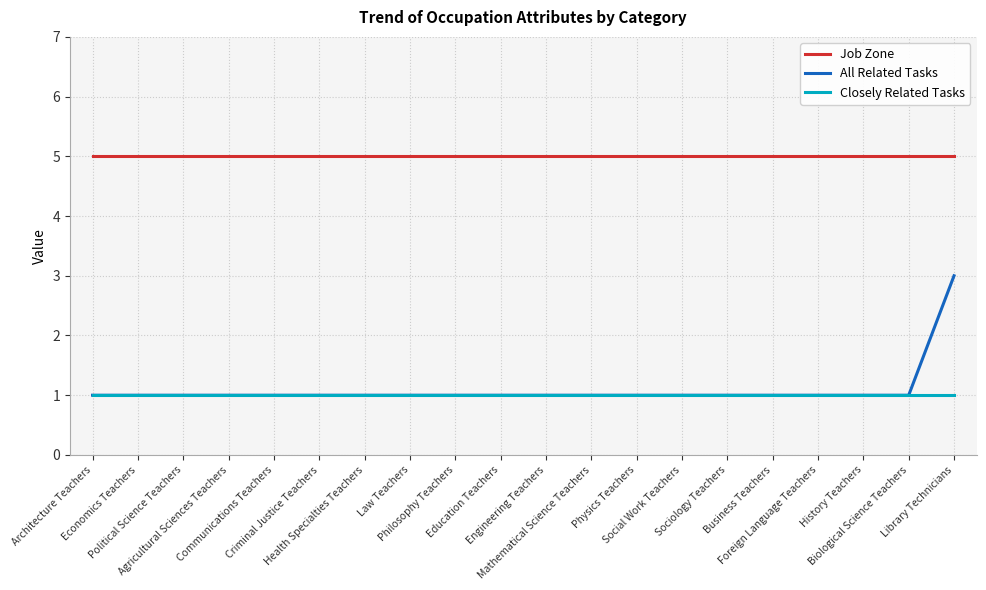

Which series has the largest range (max minus min)?

All Related Tasks